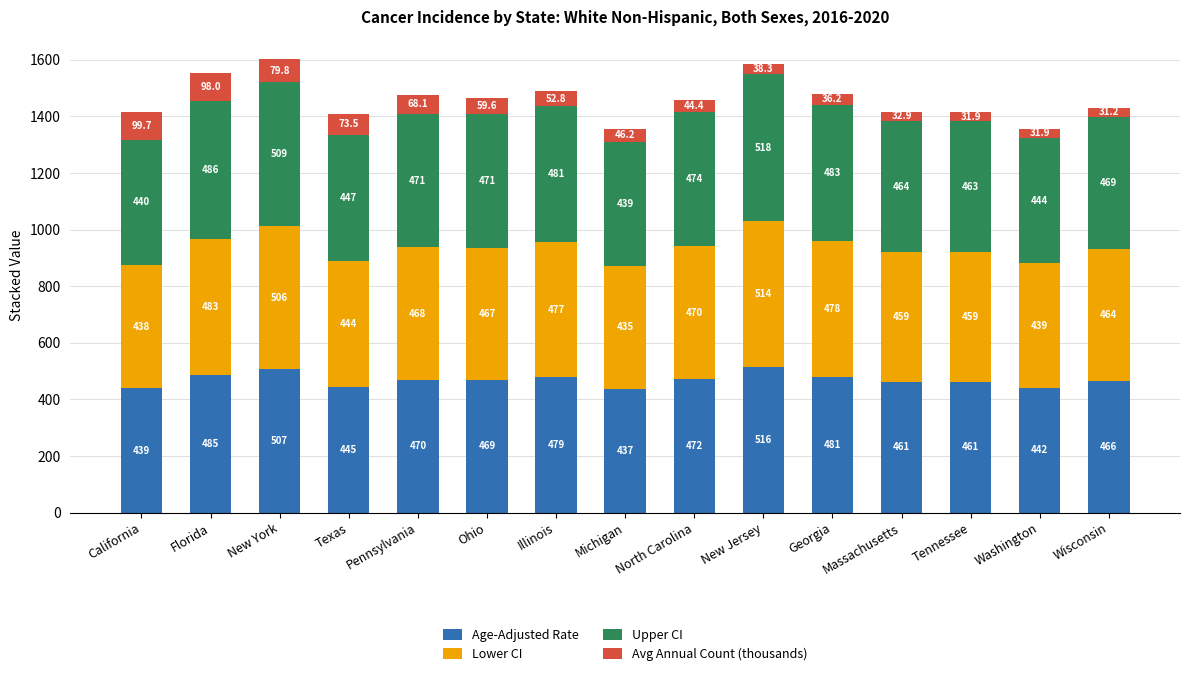

At which category is the sum across all series the highest?

New York